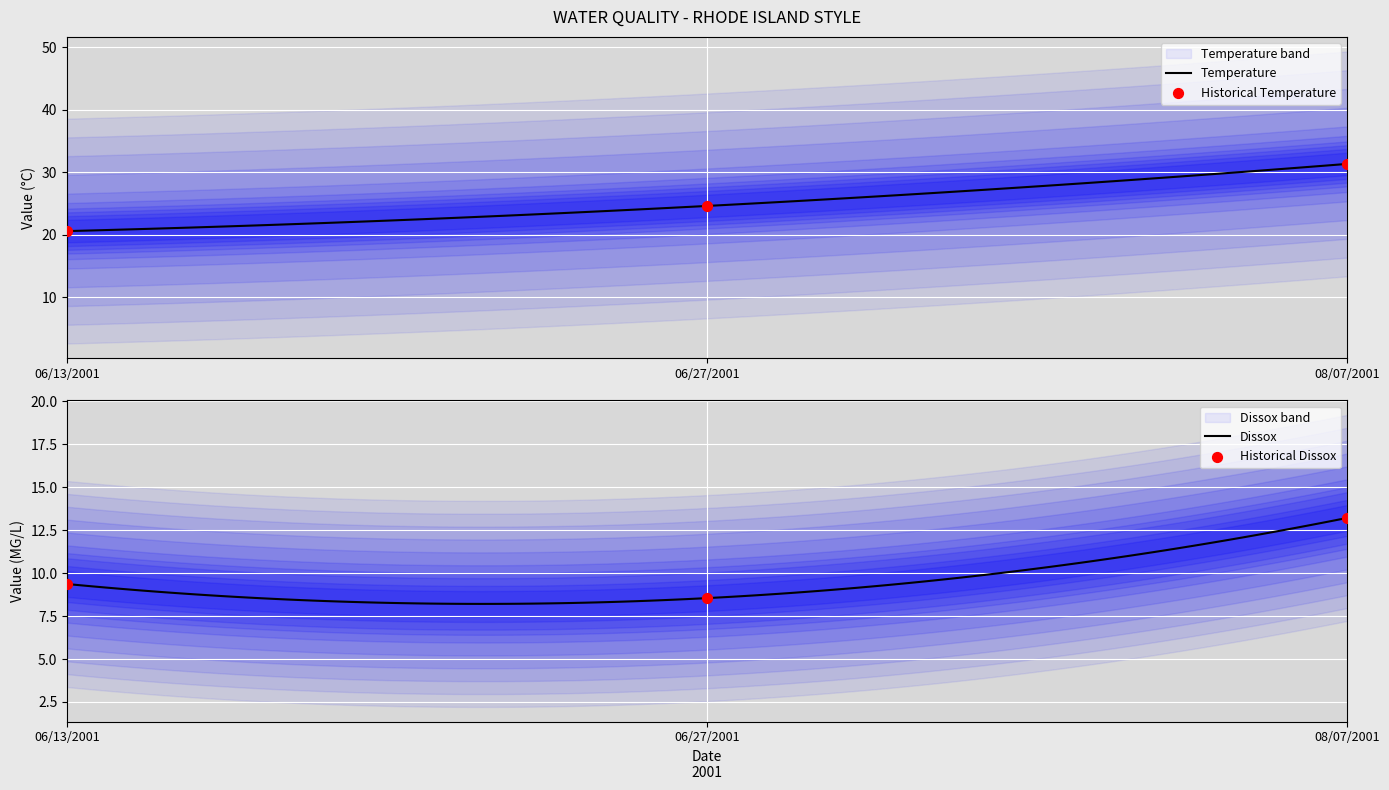

Which series contains the highest Y value?

Temperature